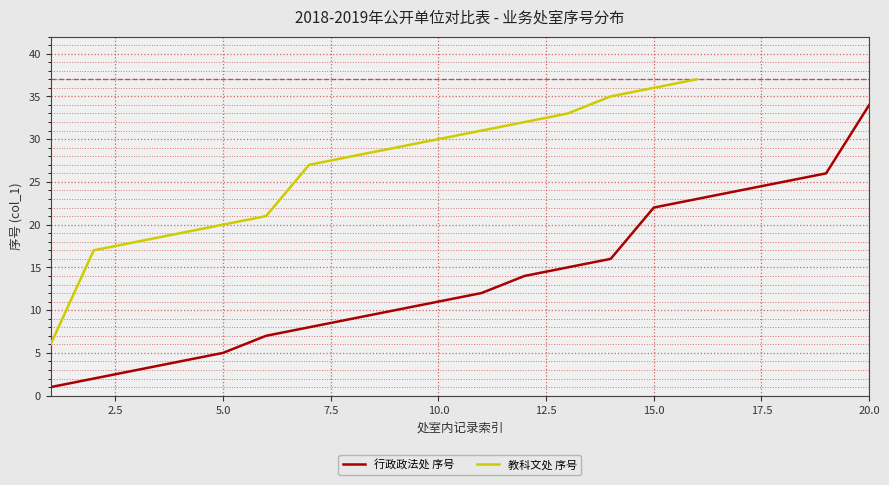

How many distinct data groups are displayed?

2